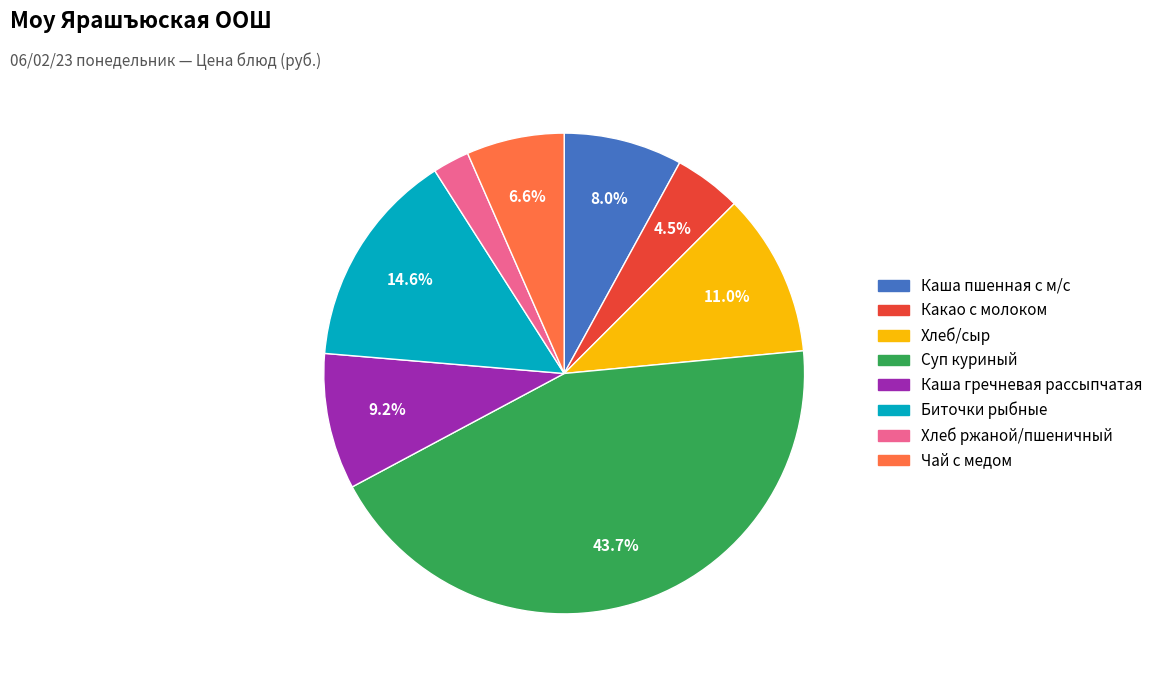

Does Биточки рыбные represent more than half of the total?

No